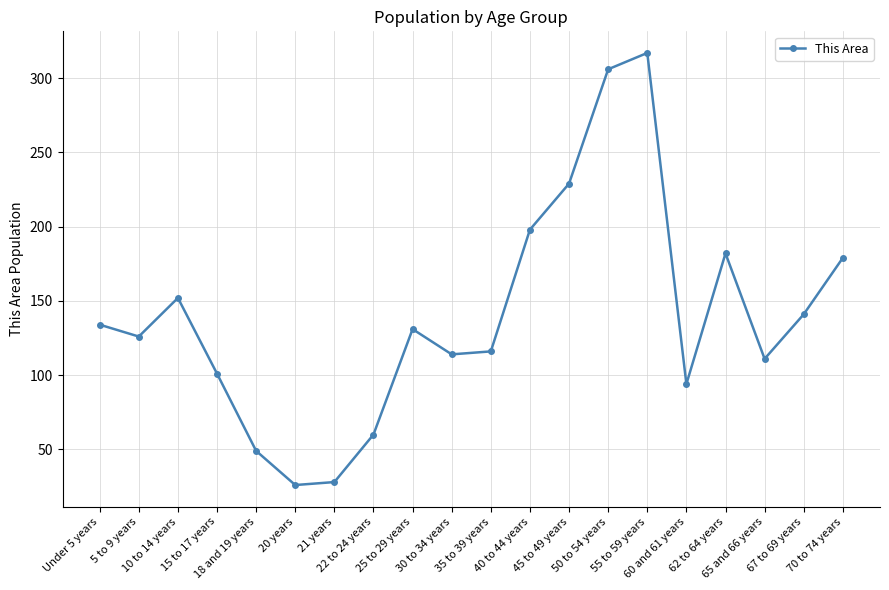

What is the label of the 18th point from the left?

65 and 66 years